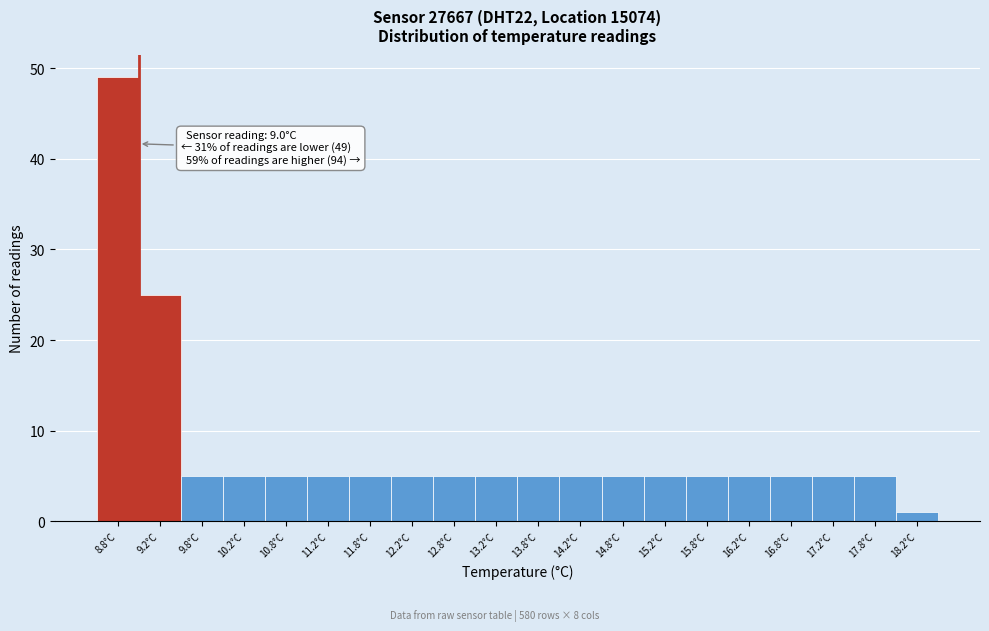

Over which range of the x-axis is the bar tallest?

8.5 to 9.0